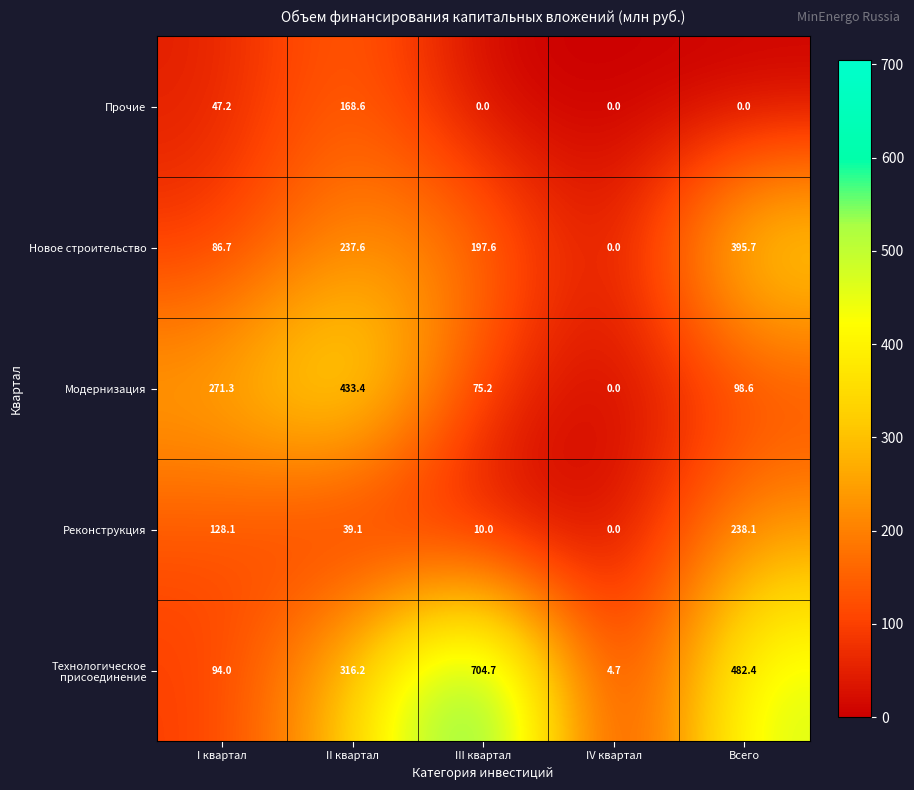

List the series in order of their peak value, highest first.

Технологическое присоединение, Модернизация, Новое строительство, Реконструкция, Прочие